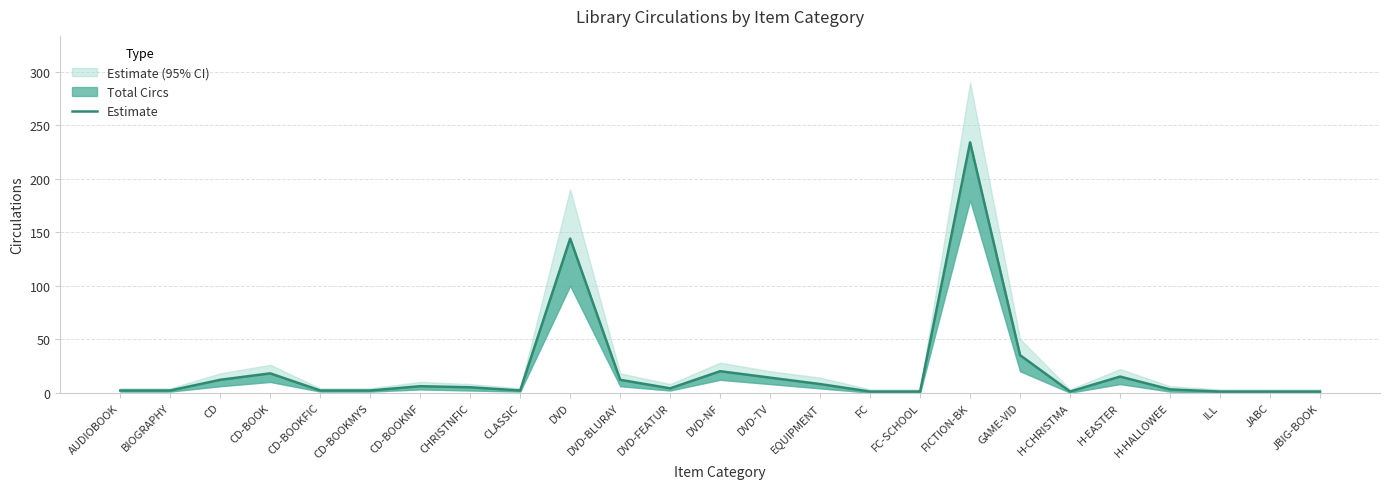

Where is the data nearest to the value 117?

DVD